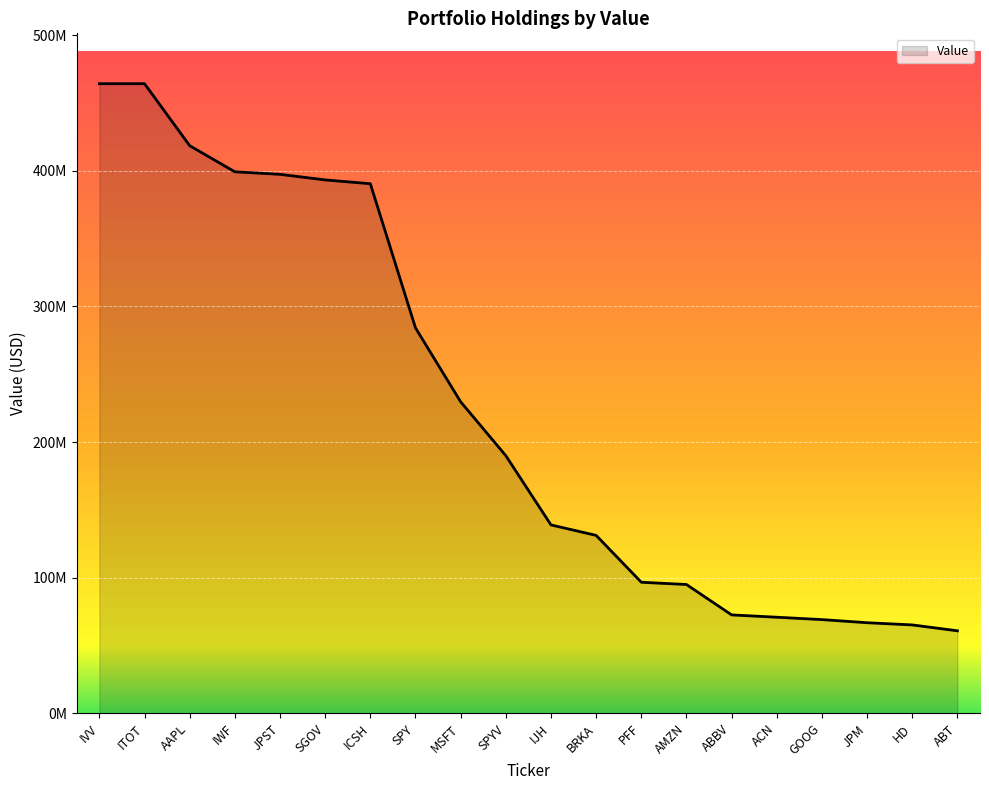

What is the ratio of the value at ITOT to the value at GOOG?

6.7